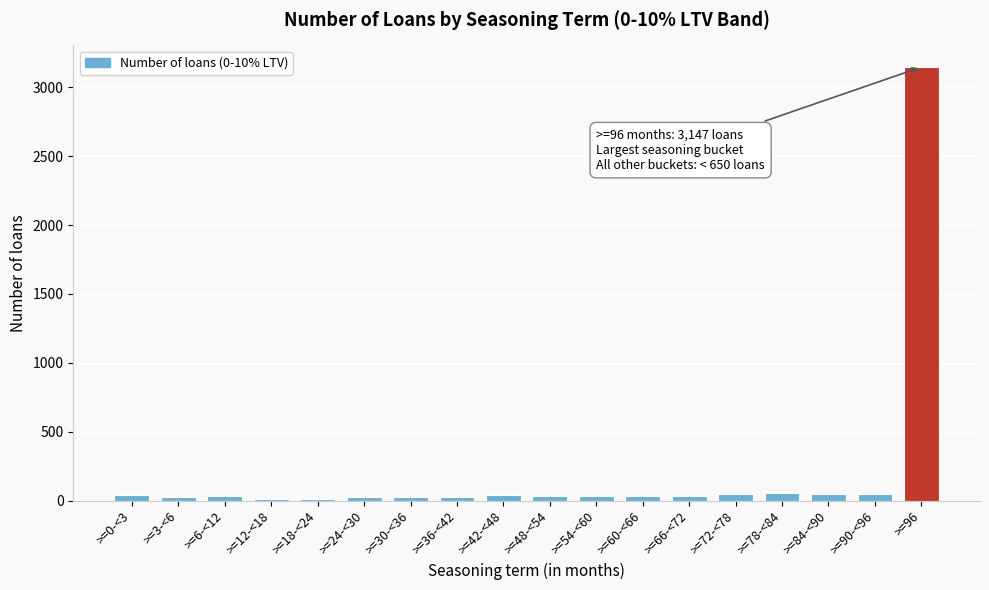

What is the label of the 3rd bar from the right?

>=84-<90